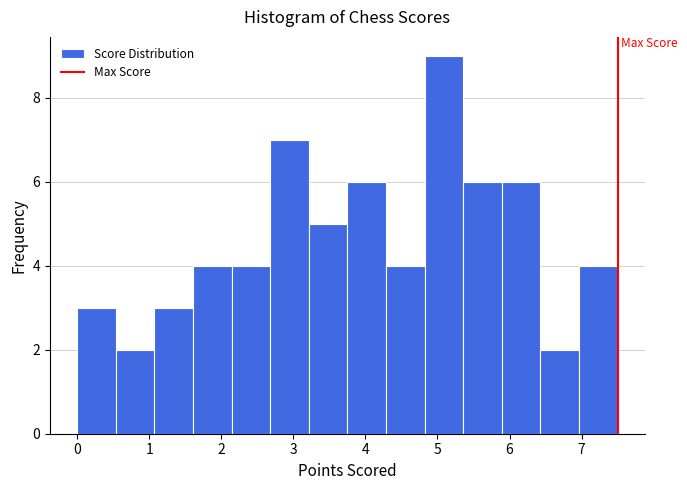

Reading left to right, list every bar in this chart as the range it spans on the x-axis followed by its height. Neither the bar edges nor the heights are printed on the chart, so give them approximately, as read against the axes.

0.0 to 0.5: 3
0.5 to 1.1: 2
1.1 to 1.6: 3
1.6 to 2.1: 4
2.1 to 2.7: 4
2.7 to 3.2: 7
3.2 to 3.8: 5
3.8 to 4.3: 6
4.3 to 4.8: 4
4.8 to 5.4: 9
5.4 to 5.9: 6
5.9 to 6.4: 6
6.4 to 7.0: 2
7.0 to 7.5: 4